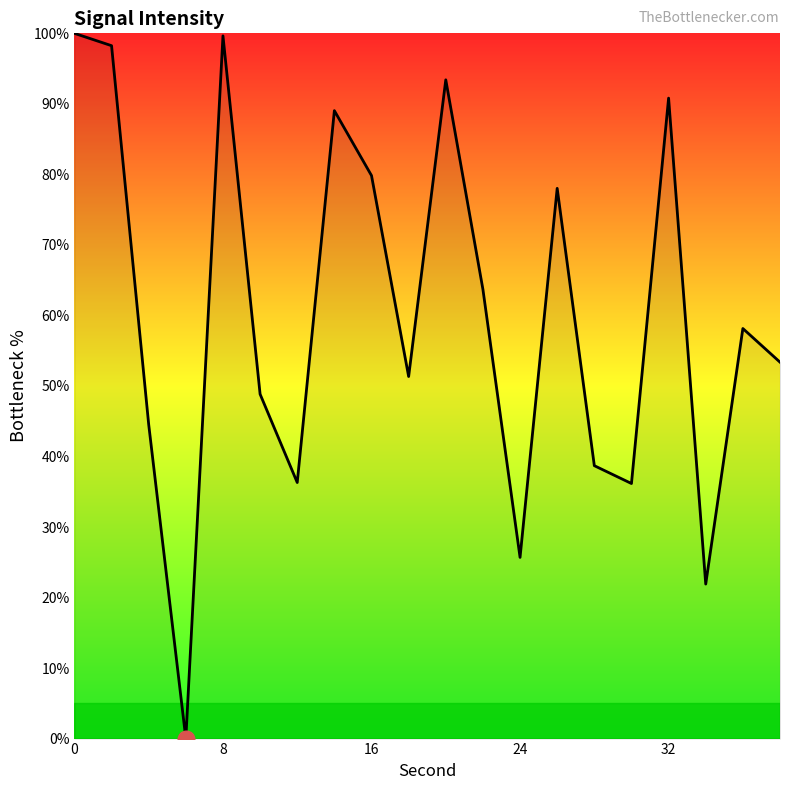

What is the maximum value shown in the chart?

100.0